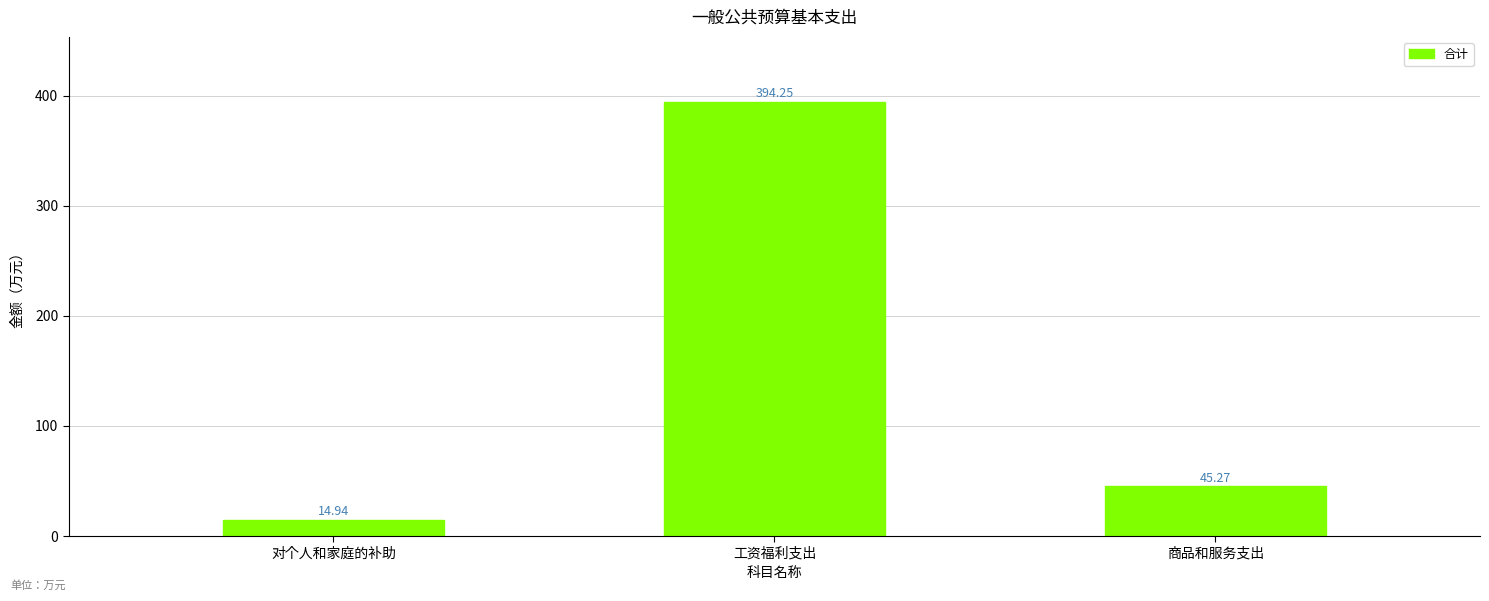

How many data points are above 45?

2